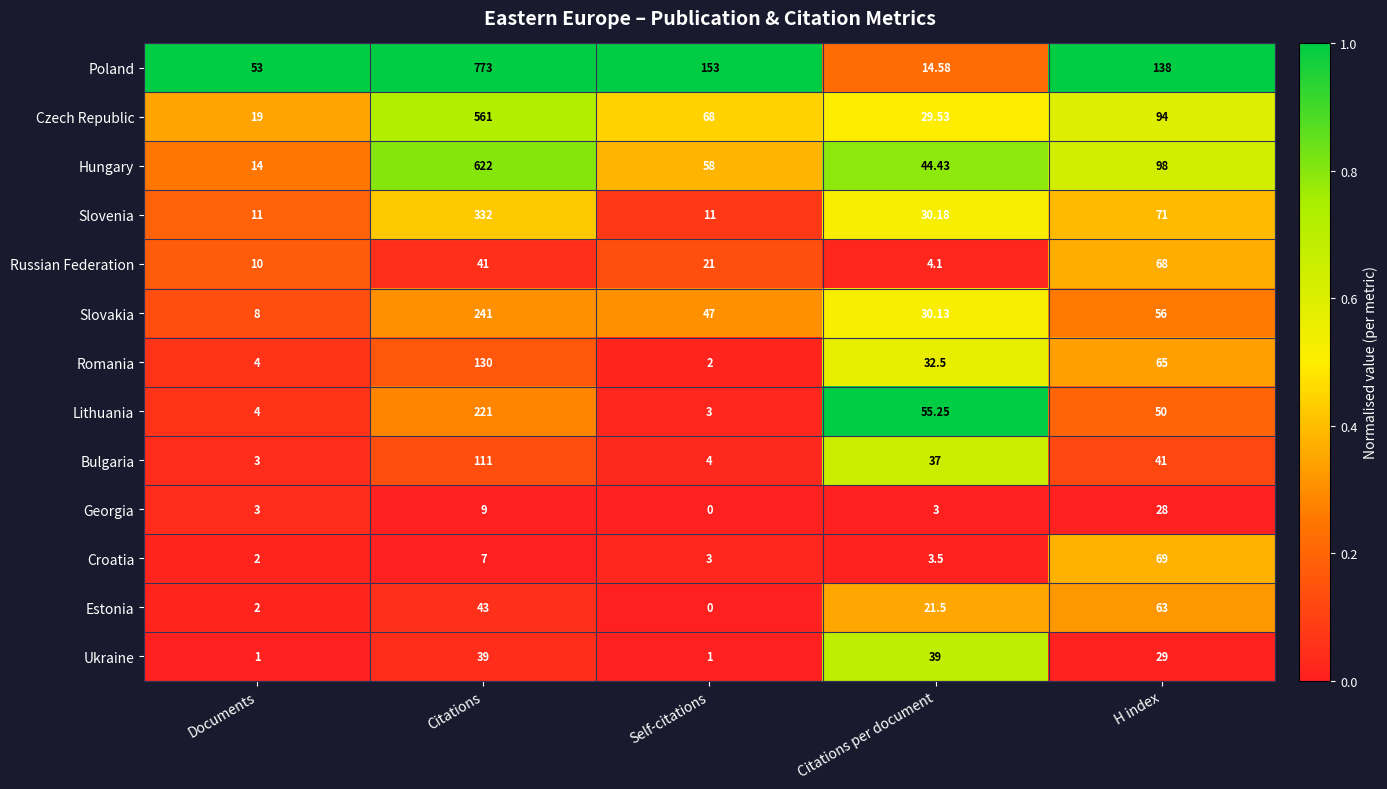

At which label does Hungary first exceed 58?

Citations